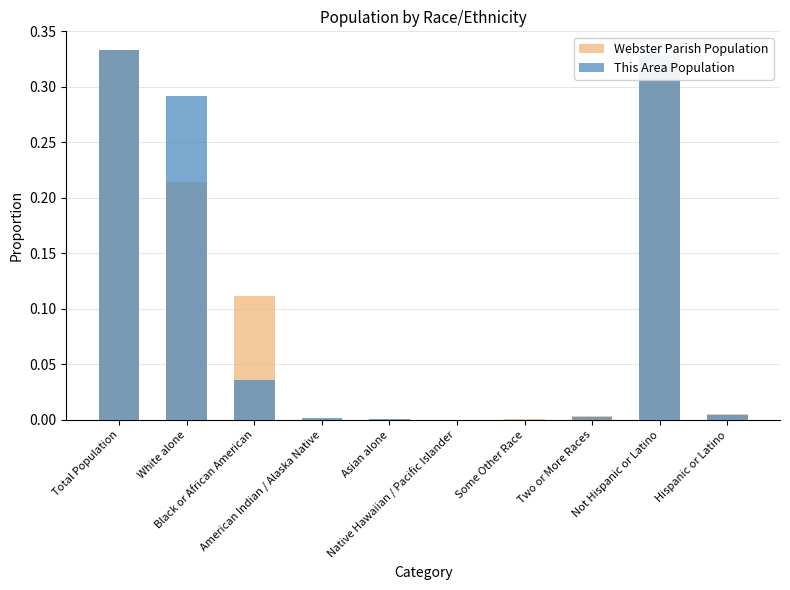

What is the sum of all This Area Population values?

1.0